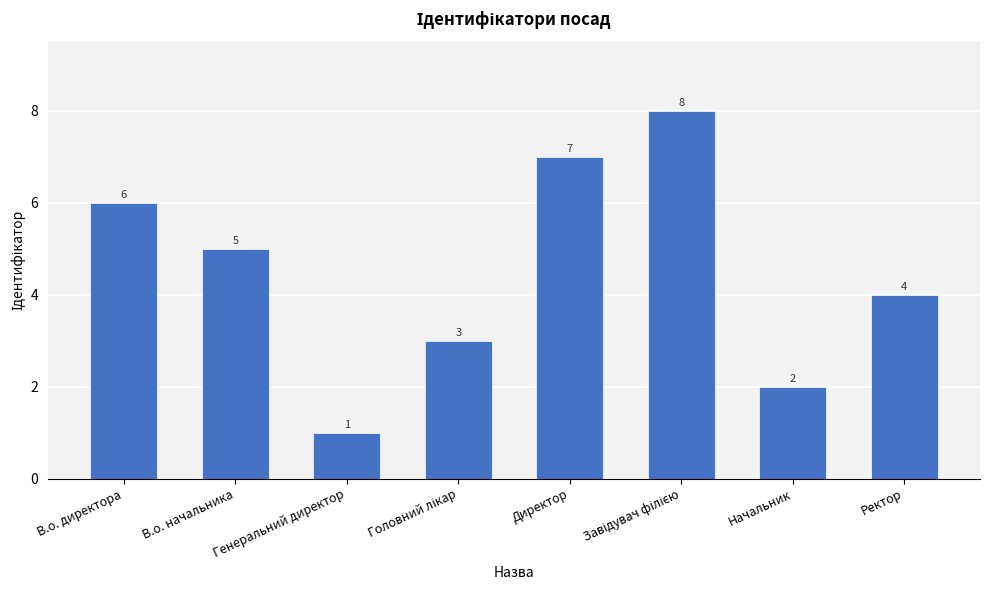

At which label is the value closest to 4?

Ректор